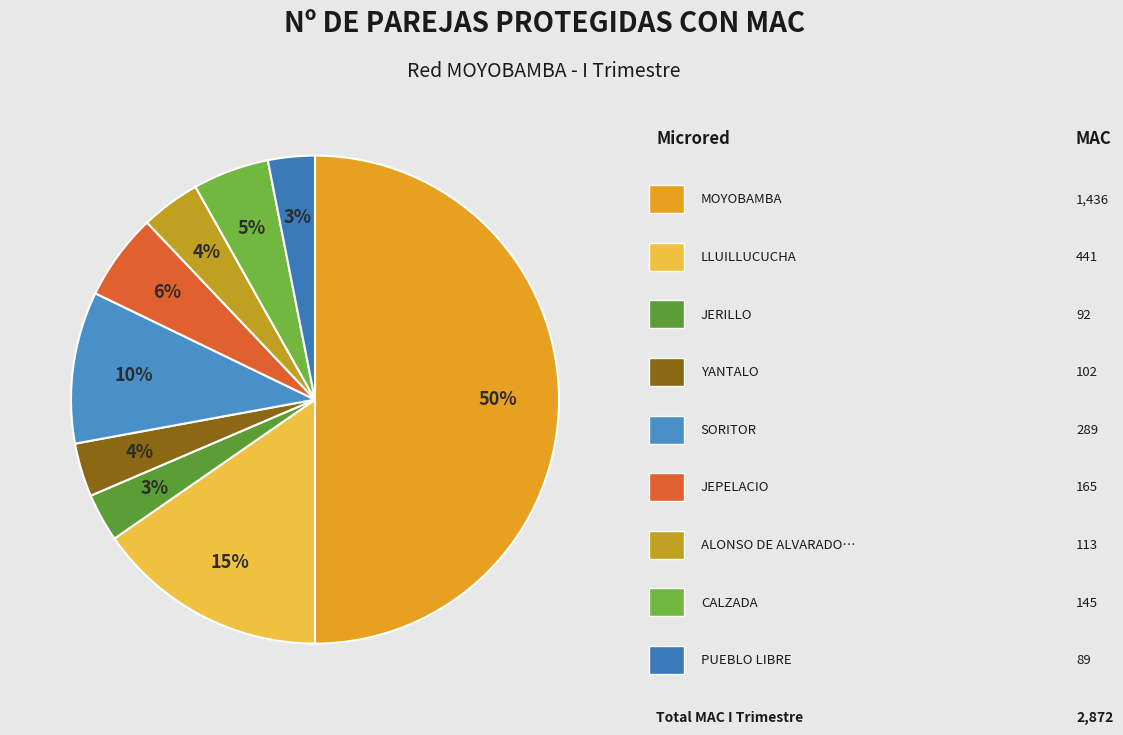

How many slices are in this pie chart?

9